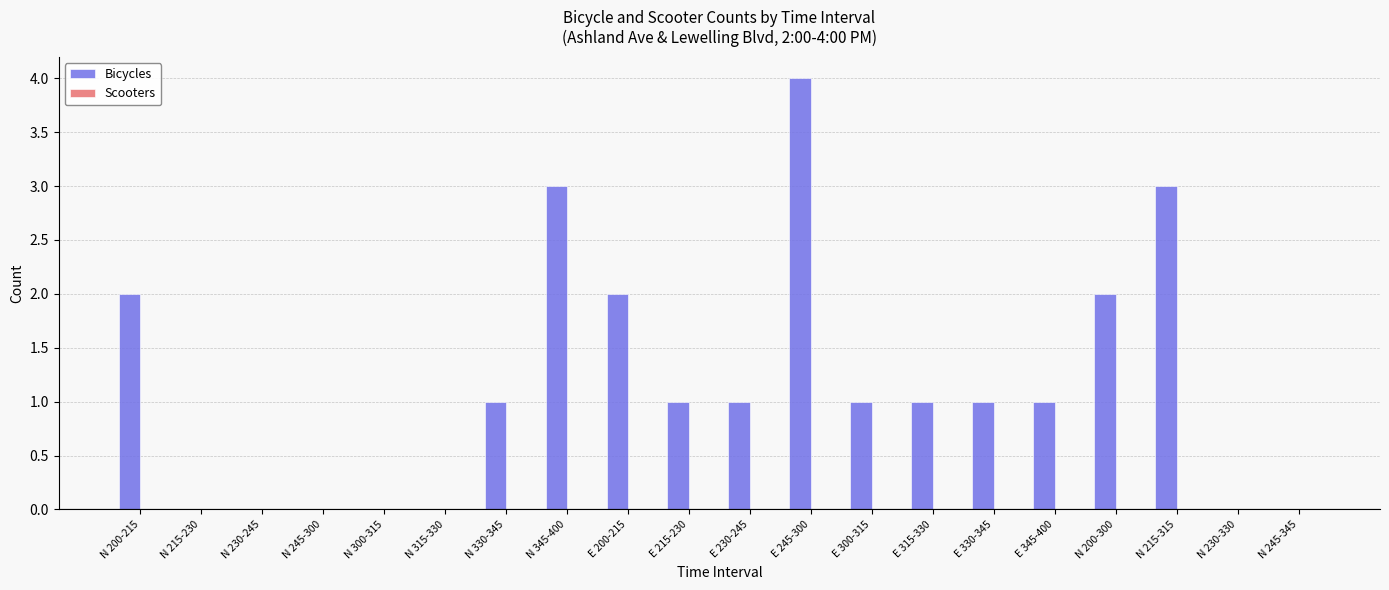

Between N 200-215 and N 345-400, which is larger?

N 345-400